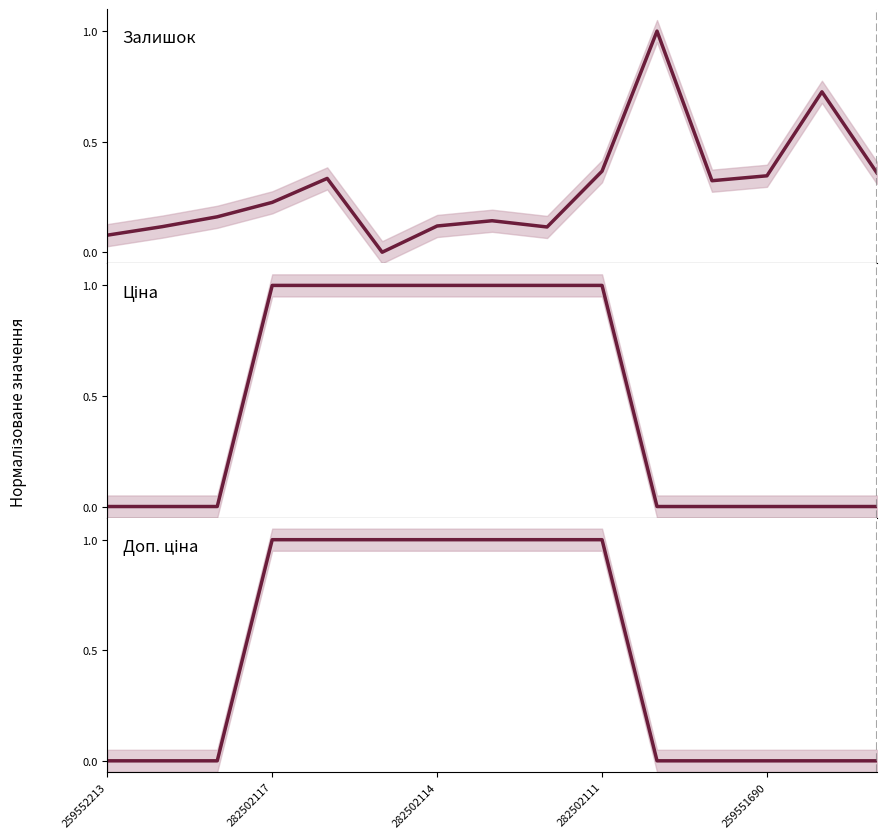

What is the total value across all series at 5?

2.0